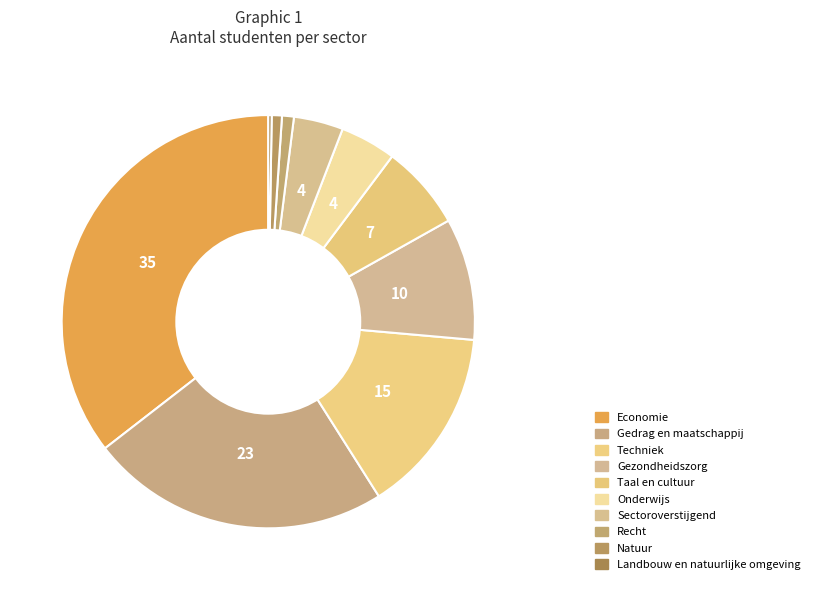

Approximately how many times larger is the value at Onderwijs compared to Taal en cultuur?

0.7